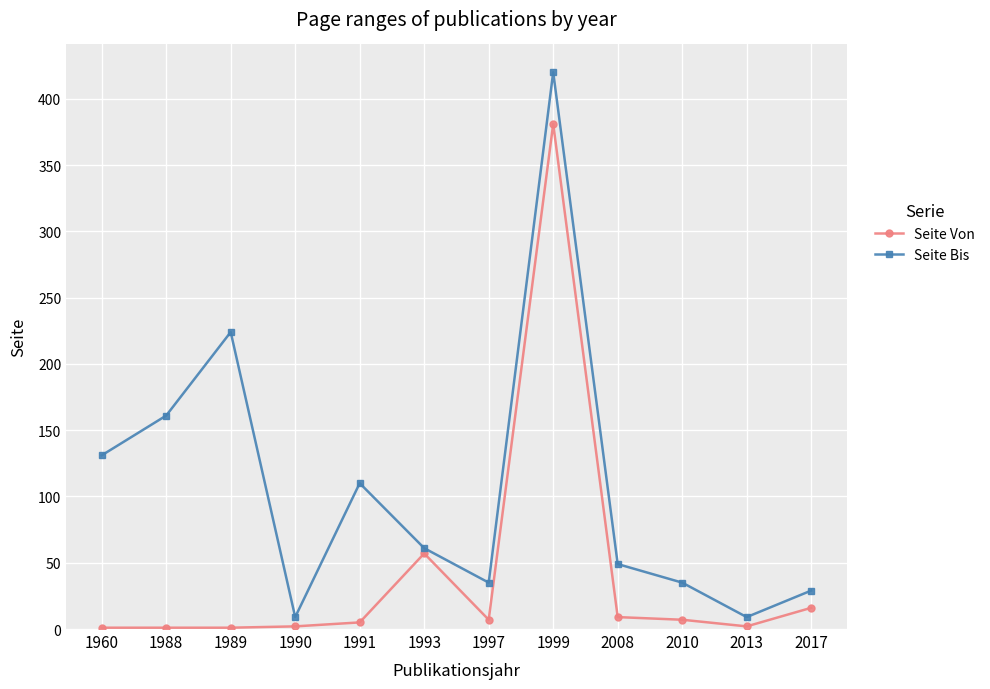

Which series has the largest total across all categories?

Seite Bis